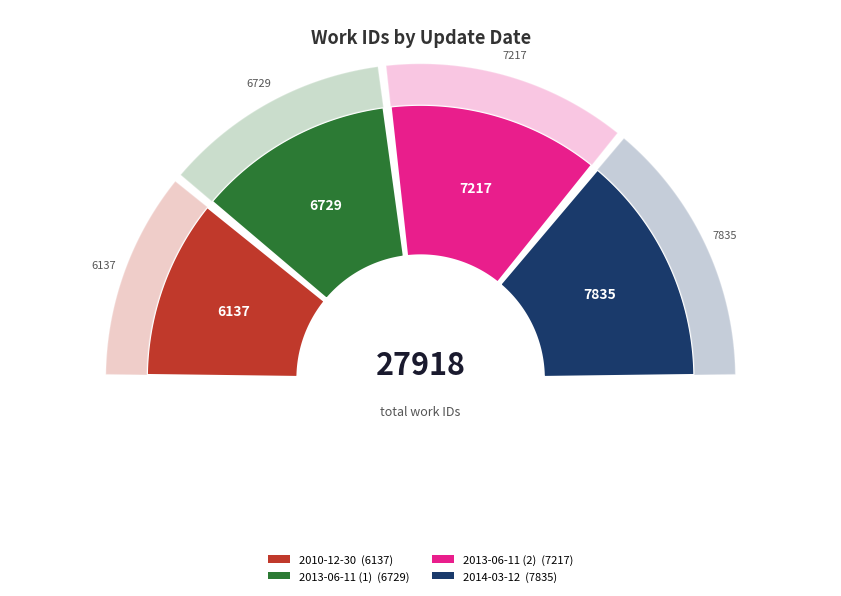

Does 2013-06-11 (1) account for over 50% of the chart?

No